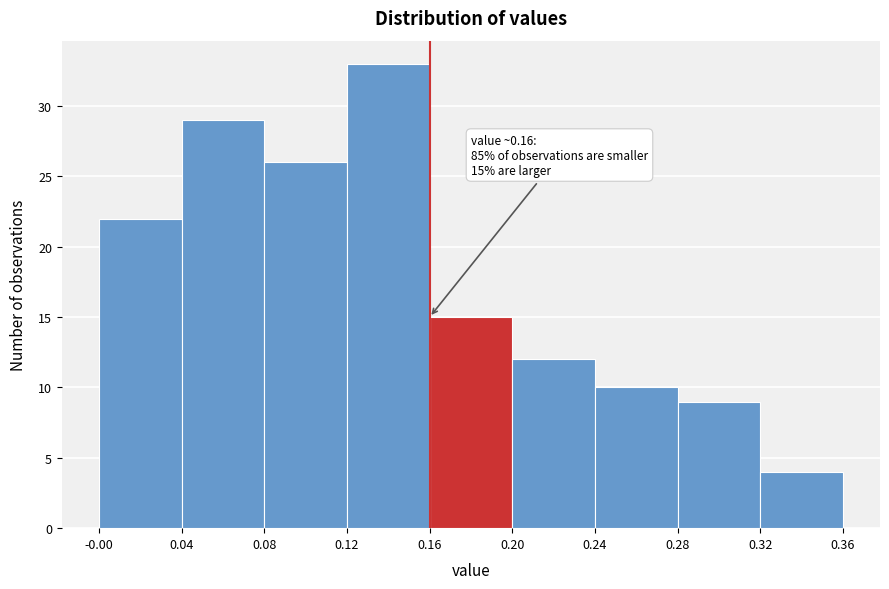

Over which range of the x-axis is the bar tallest?

0.12 to 0.16